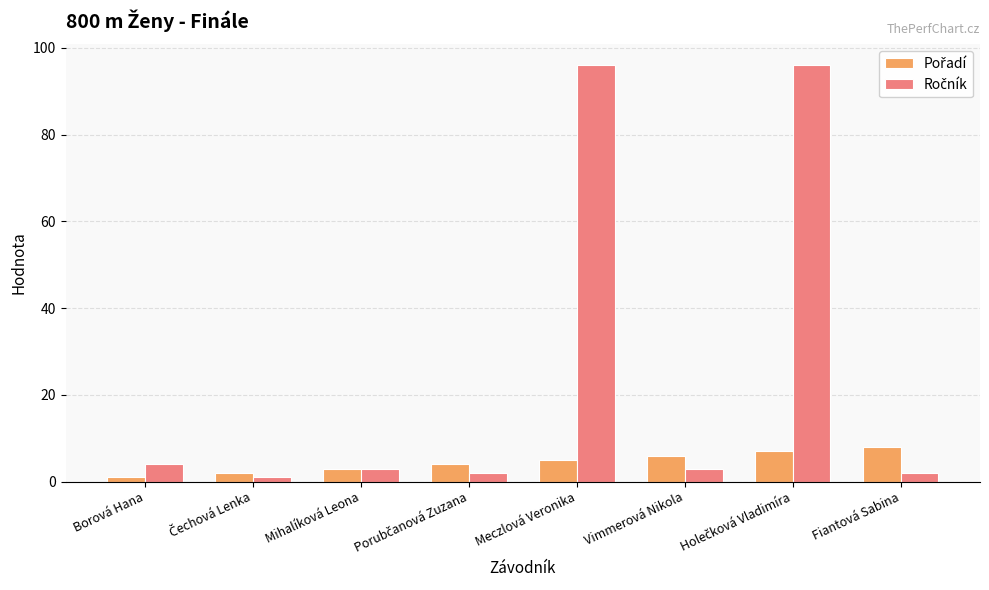

List the series in order of their overall mean, highest first.

Ročník, Pořadí